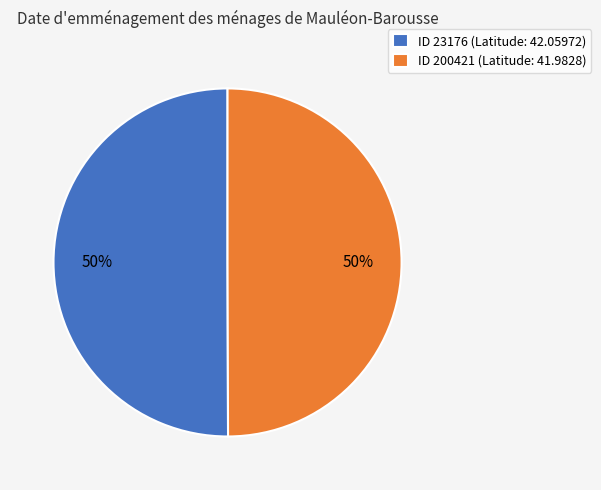

To the nearest percent, what is the average slice percentage?

50%